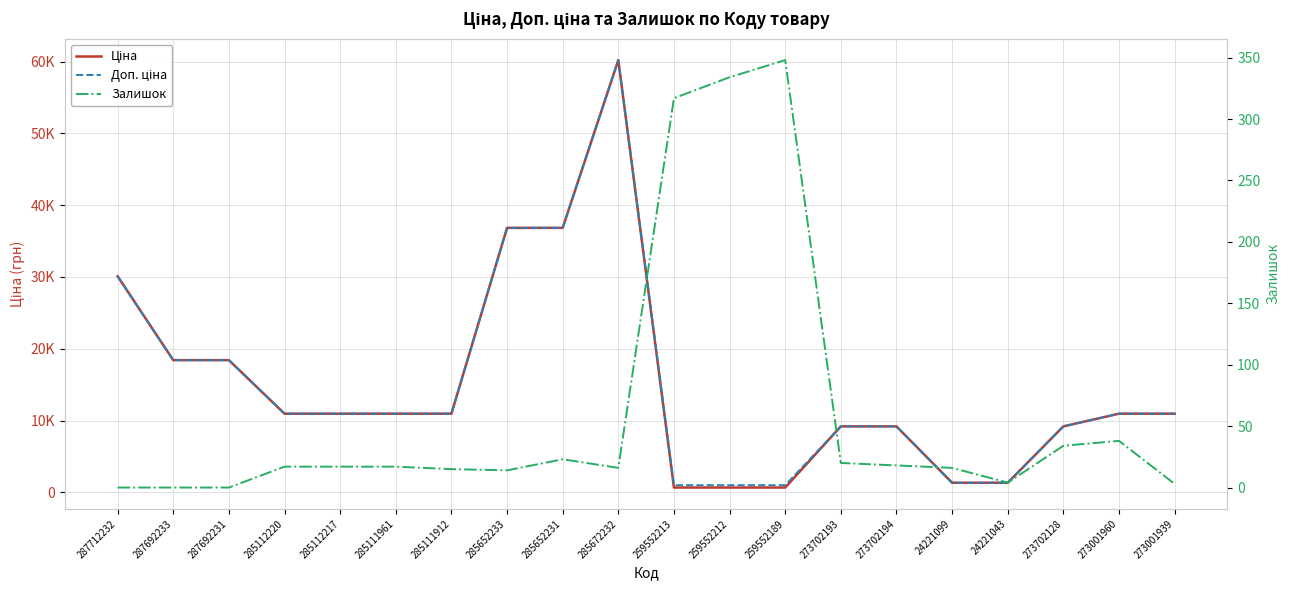

What is the highest value of the Ціна series?

60205.6